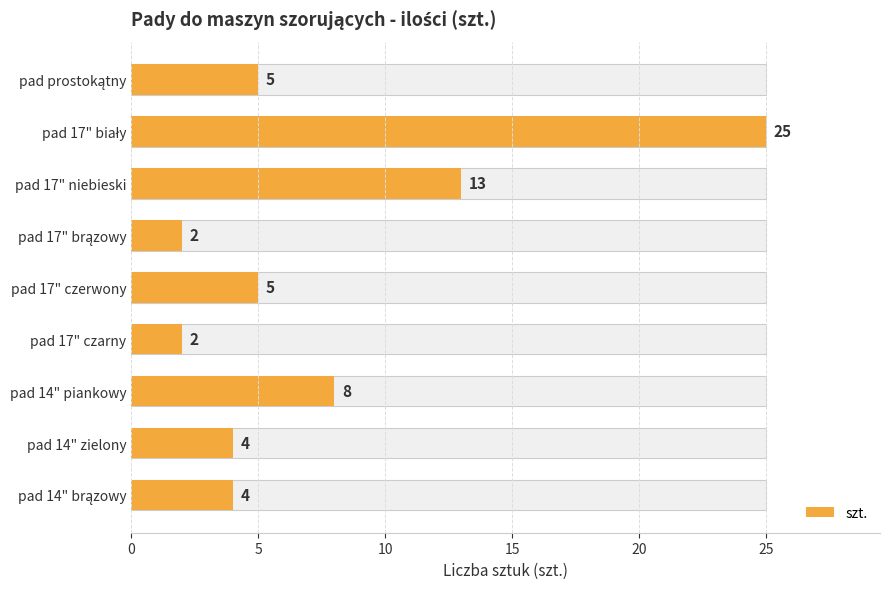

What is the value of the 7th bar from the left?

13